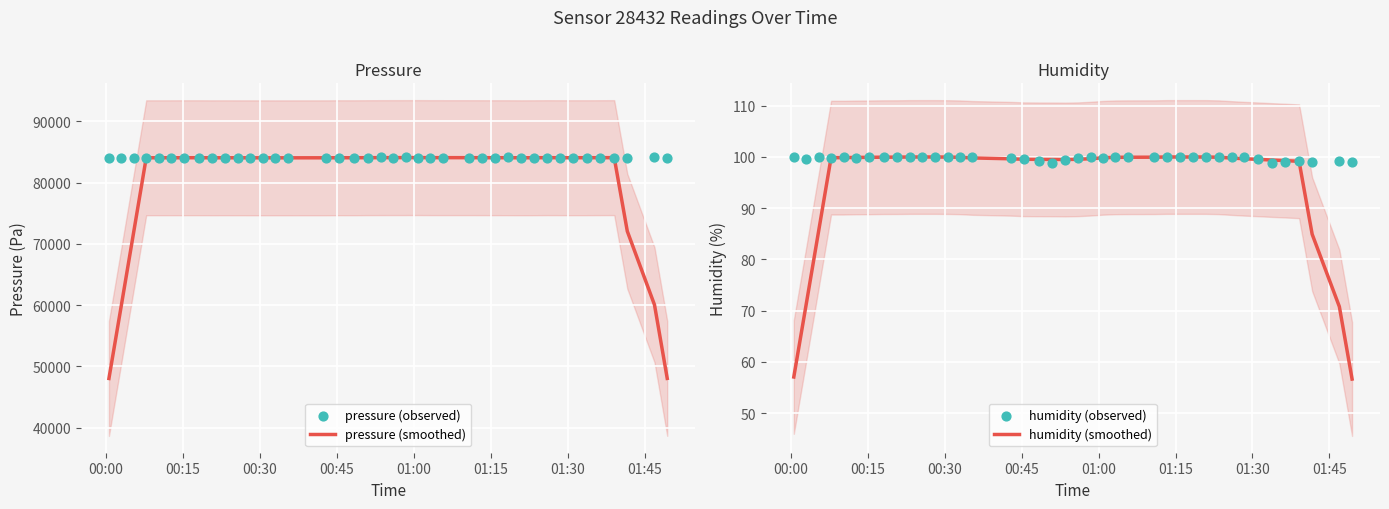

What is the highest value of the pressure (smoothed) series?

84096.4